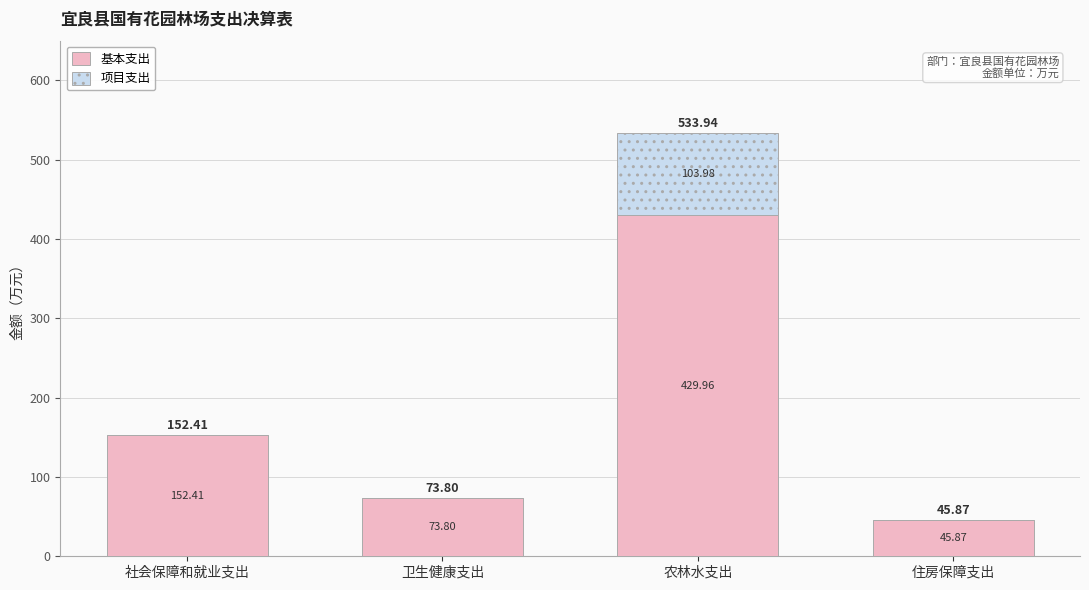

What is the sum of all 基本支出 values?

702.0